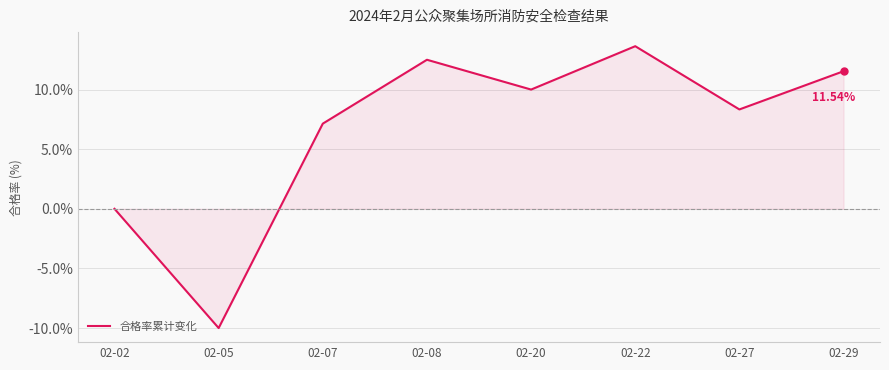

Reading right to left, what are all the values shown in this chart?

11.5	8.3	13.6	10.0	12.5	7.1	-10.0	0.0